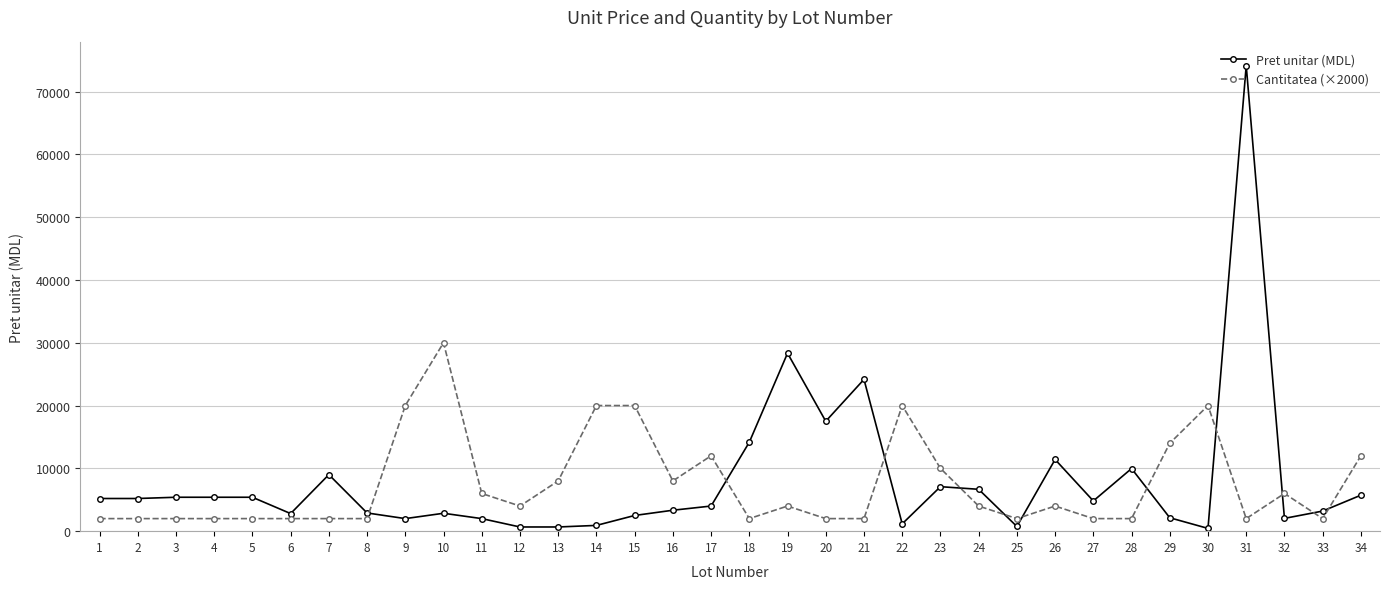

At which label is Pret unitar (MDL) closest to 37284?

19